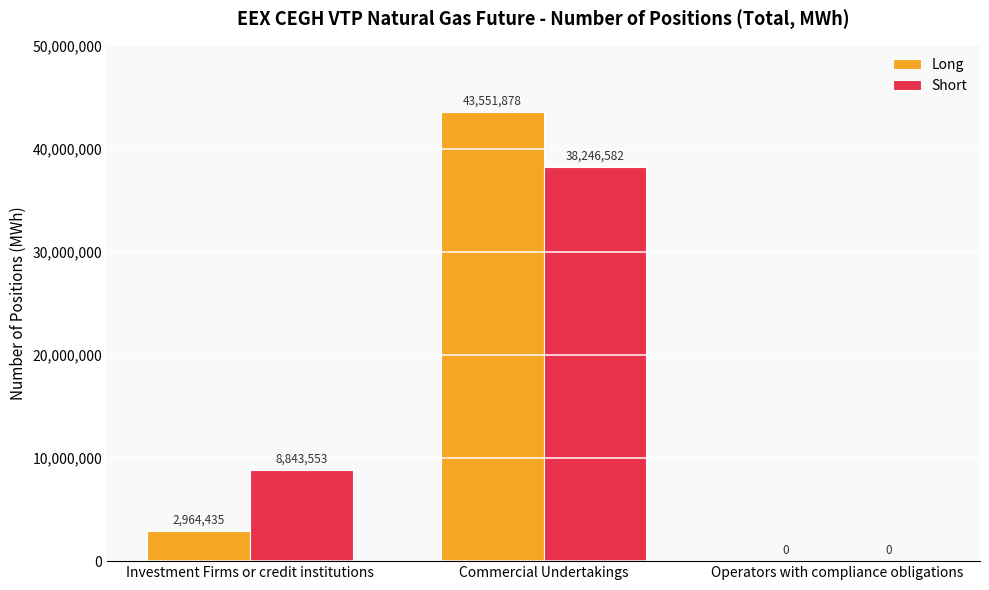

At which category does the chart reach its peak across all series?

Commercial Undertakings